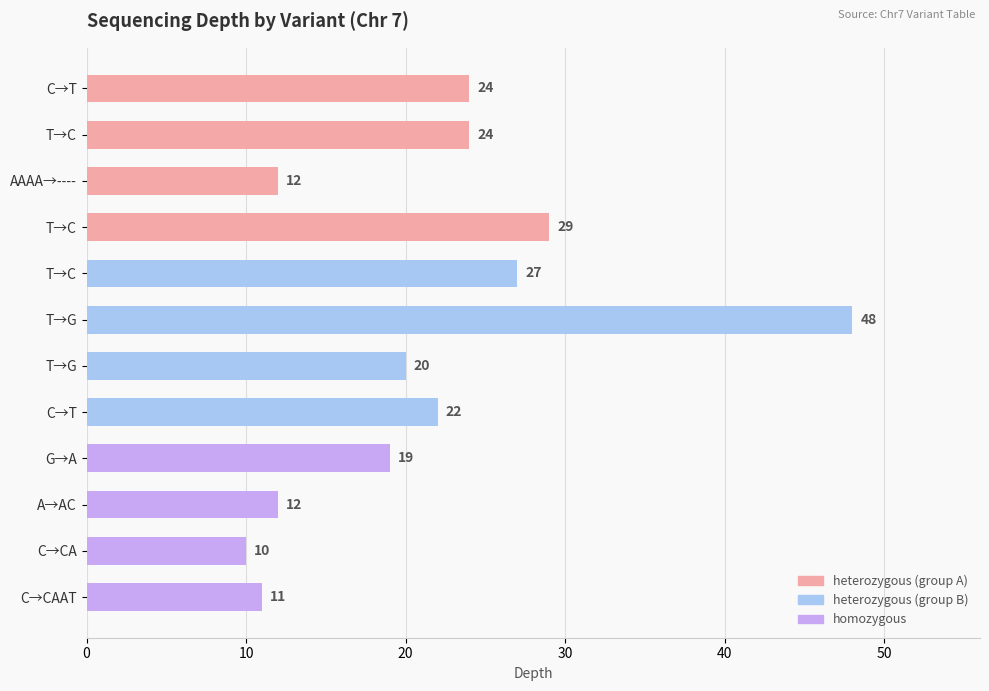

What is the greatest value displayed?

48